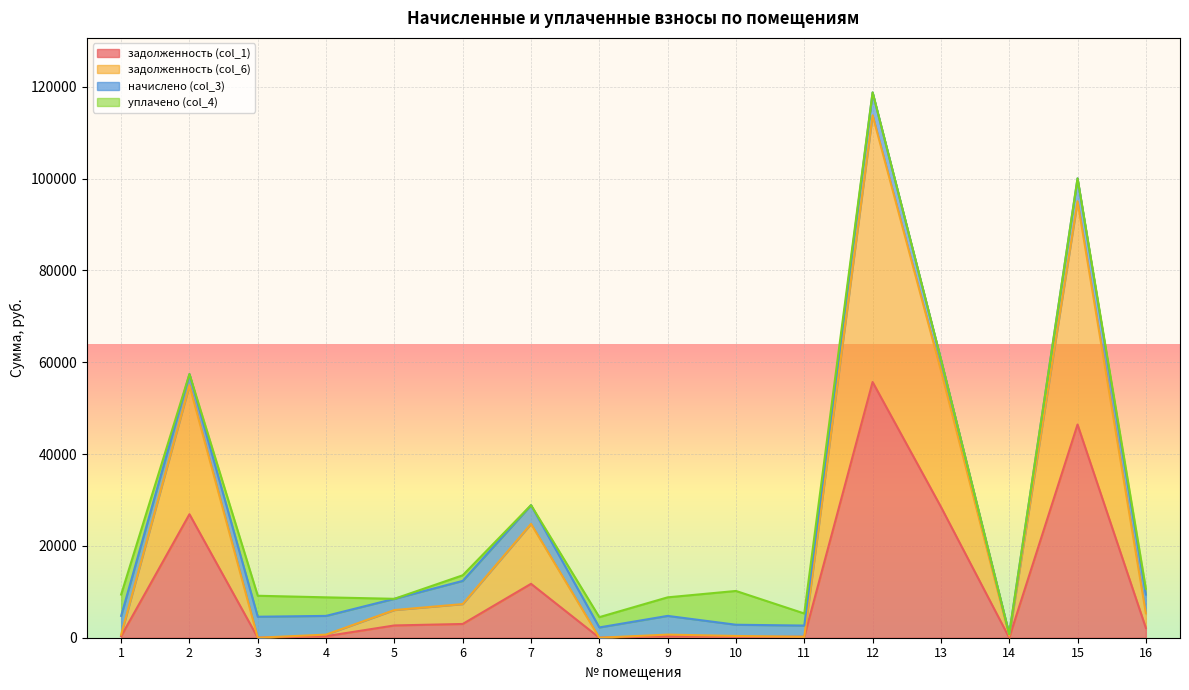

True or false: задолженность (col_6) has more than 0 points higher than both neighbors.

True